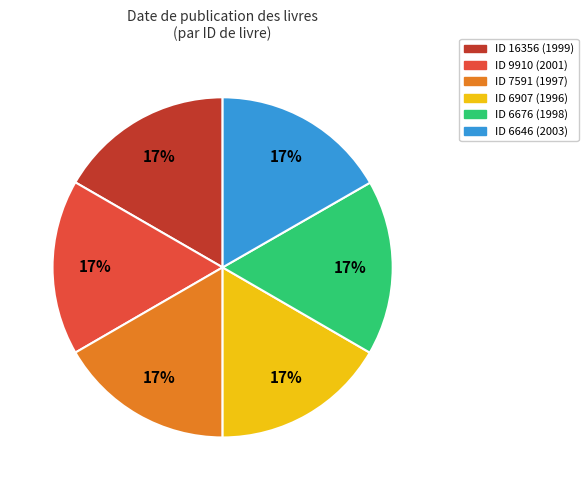

To the nearest percent, what is the average slice percentage?

17%